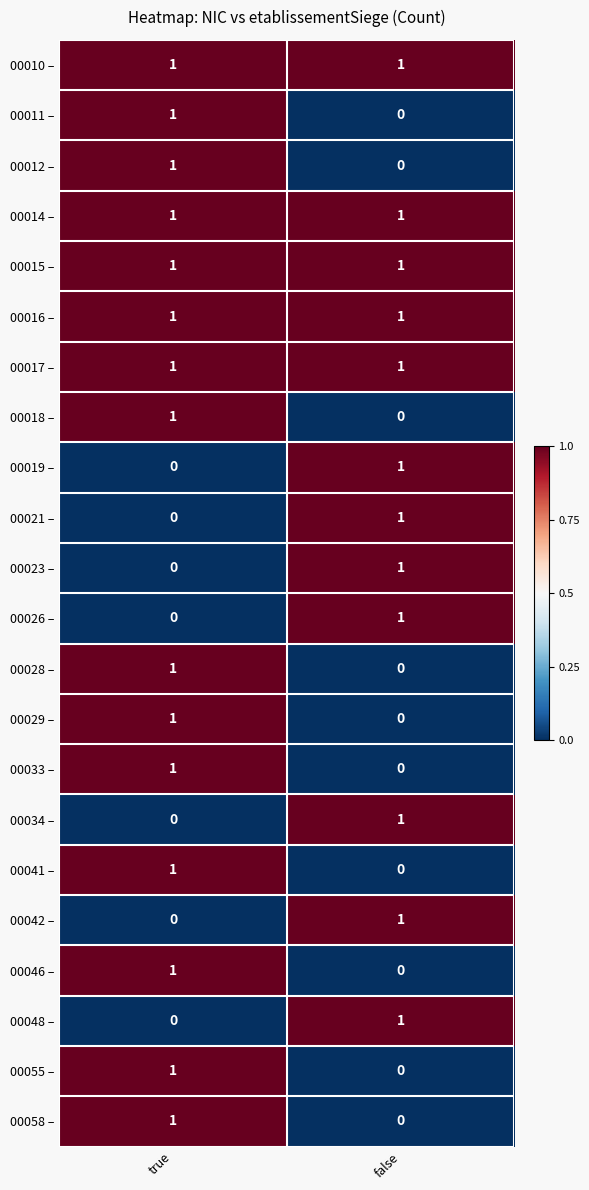

True or false: 00017 – has a value of 2 at false.

False